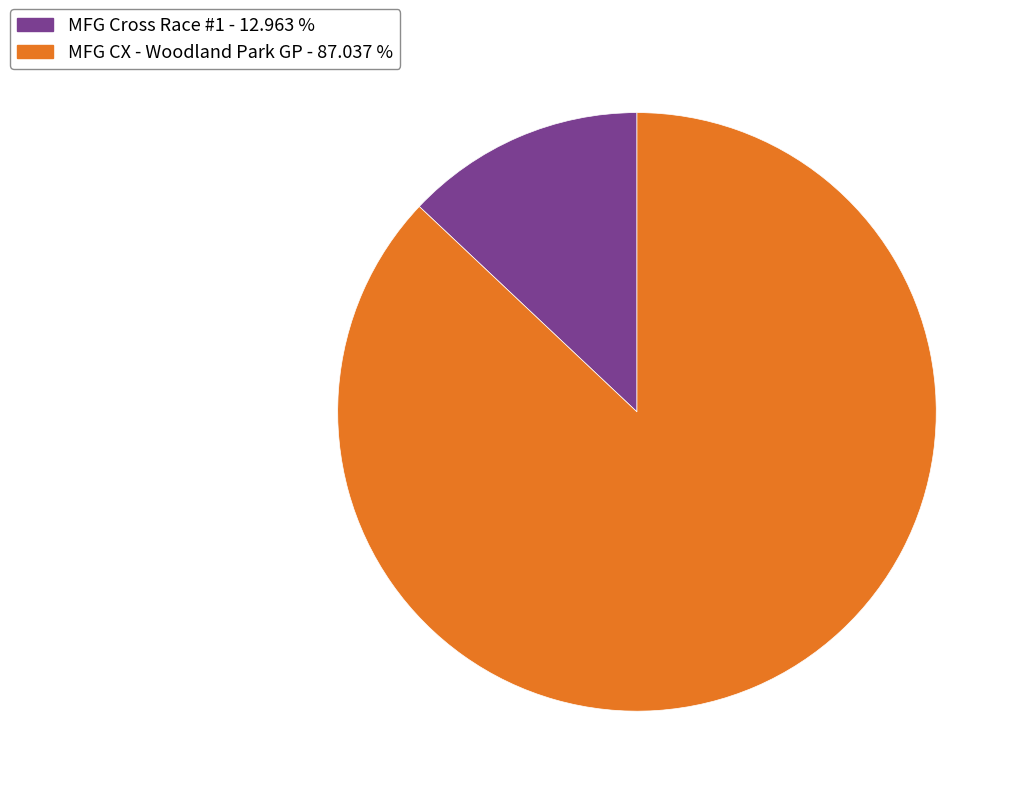

Is the sum of MFG Cross Race #1 - 12.963 % and MFG CX - Woodland Park GP - 87.037 % greater than half?

Yes